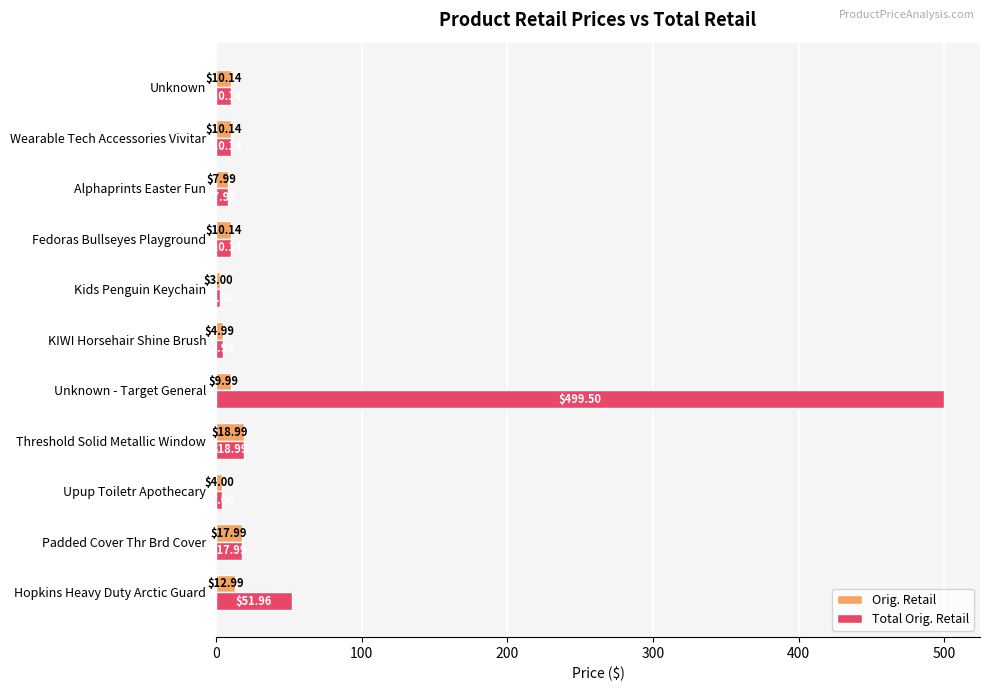

Which series has the largest range (max minus min)?

Total Orig. Retail